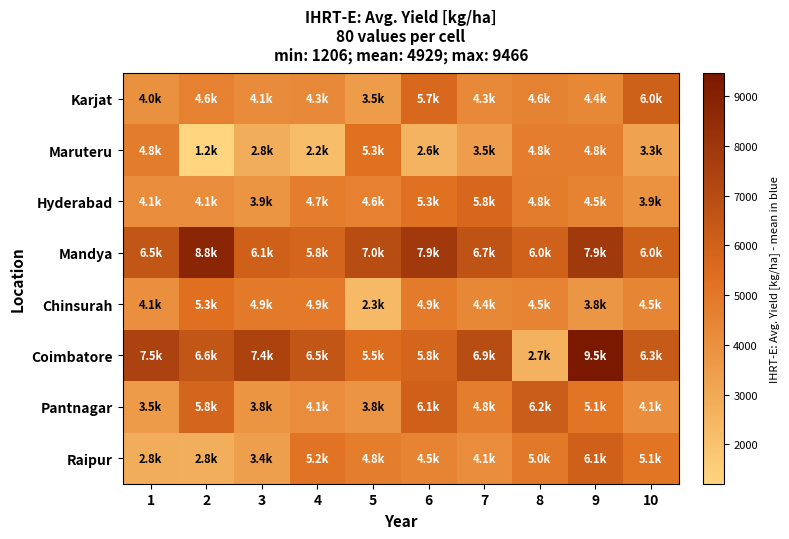

Rank the series at 10 from highest to lowest value.

Coimbatore, Mandya, Karjat, Raipur, Chinsurah, Pantnagar, Hyderabad, Maruteru